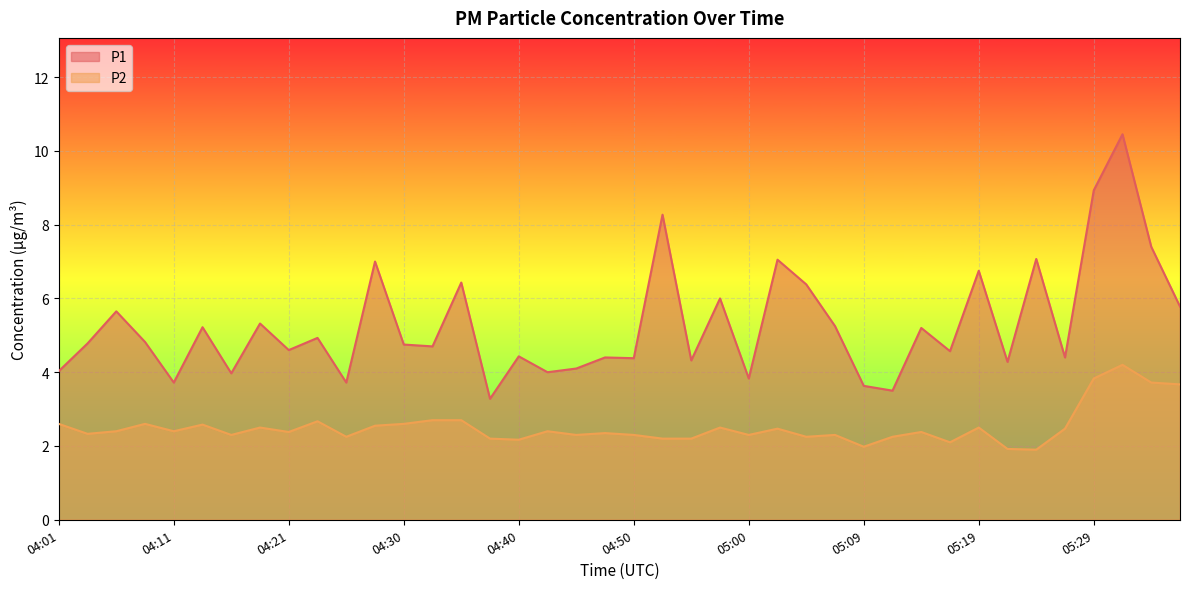

At which label is P1 closest to 6?

04:57